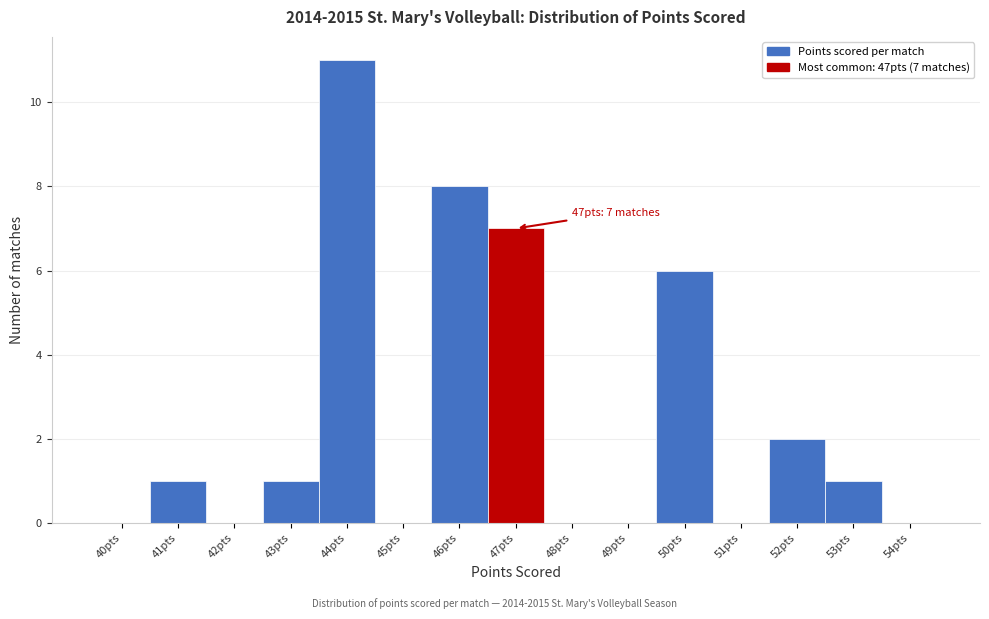

Reading left to right, extract all data points from this chart.

40pts=0	41pts=1	42pts=0	43pts=1	44pts=11	45pts=0	46pts=8	47pts=7	48pts=0	49pts=0	50pts=6	51pts=0	52pts=2	53pts=1	54pts=0